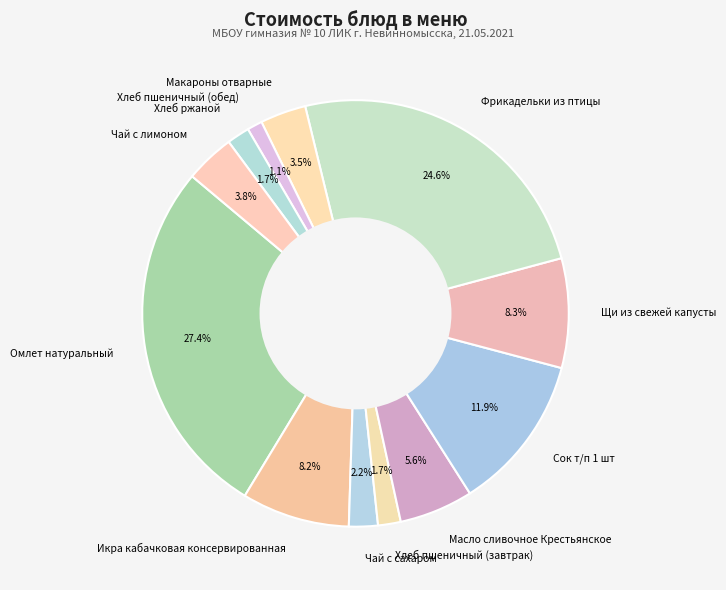

Which slice is the smallest?

Хлеб пшеничный (обед)